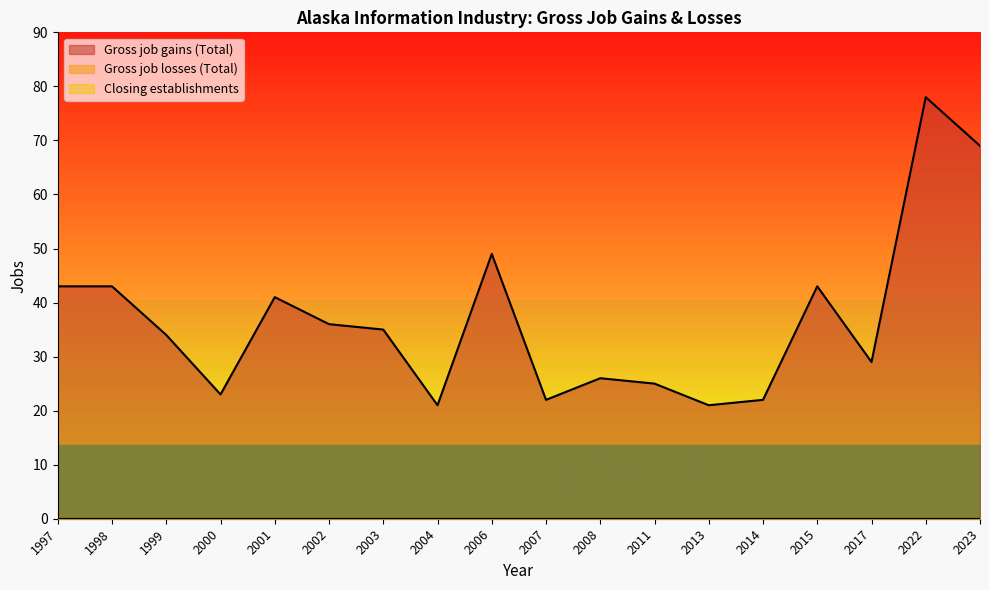

Rank the categories by Gross job losses (Total) value from highest to lowest.

1997, 1998, 1999, 2000, 2001, 2002, 2003, 2004, 2006, 2007, 2008, 2011, 2013, 2014, 2015, 2017, 2022, 2023